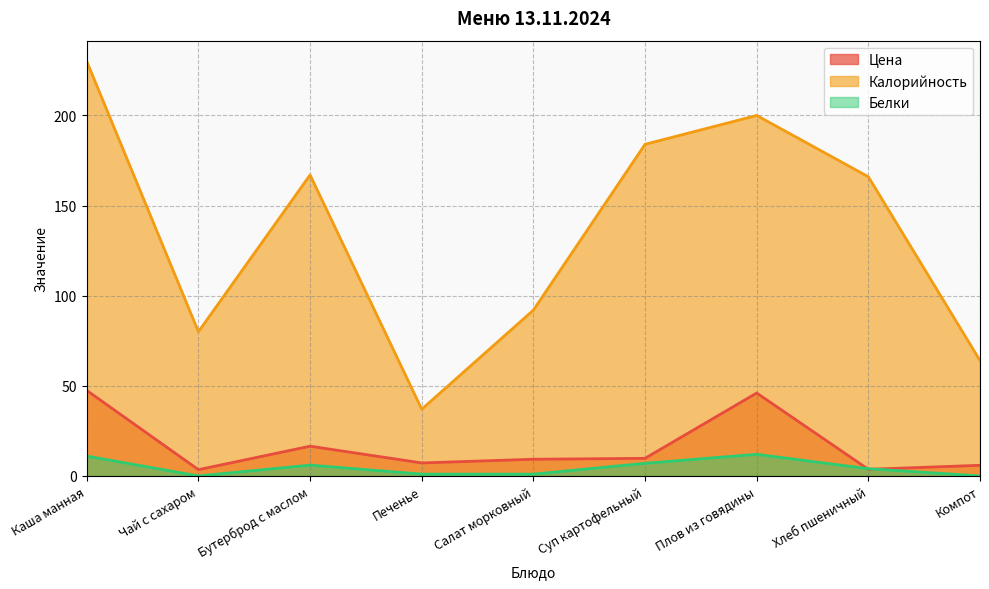

Where is the first local minimum for Цена?

Чай с сахаром